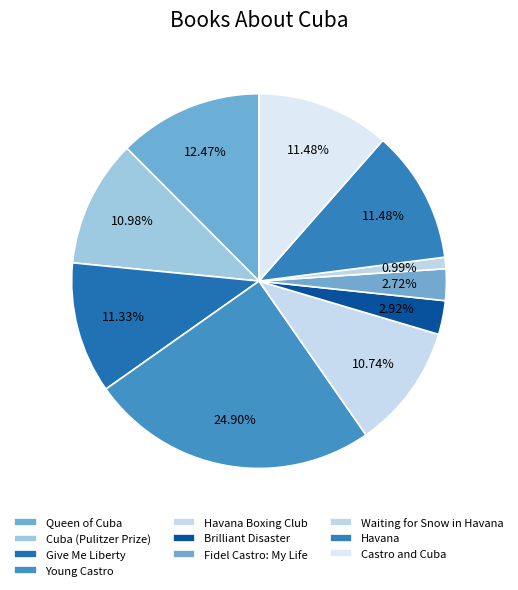

How many segments does this pie chart have?

10